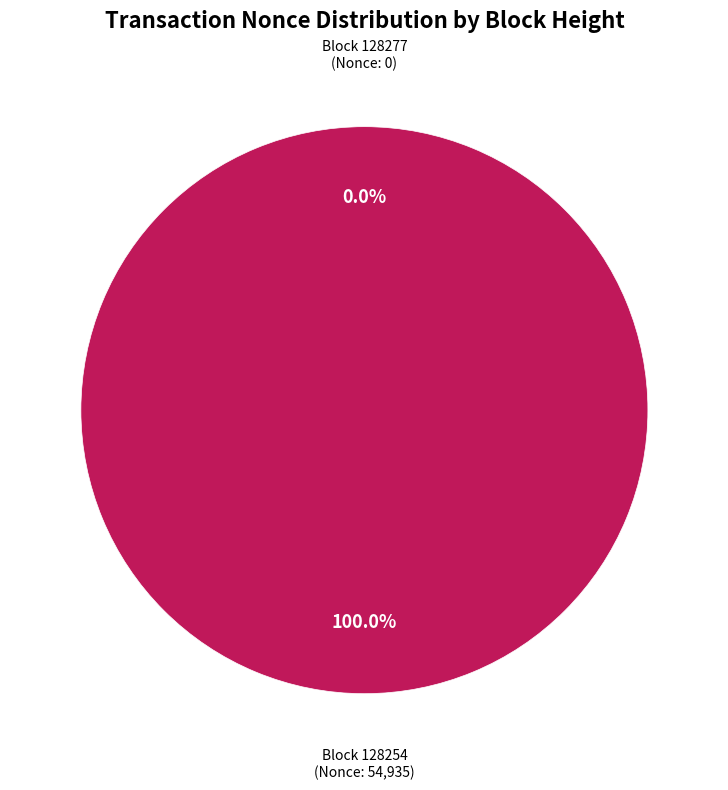

Which category has the biggest portion of the pie?

128254